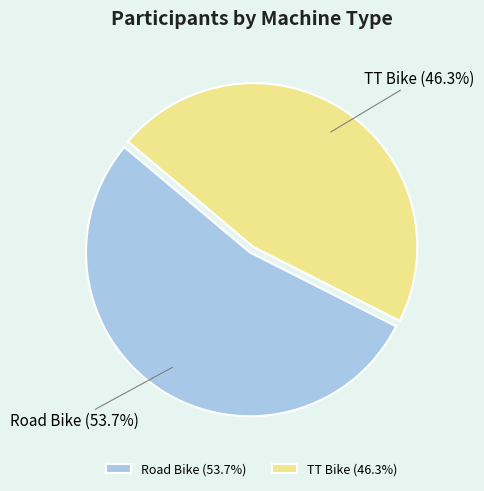

How many segments does this pie chart have?

2